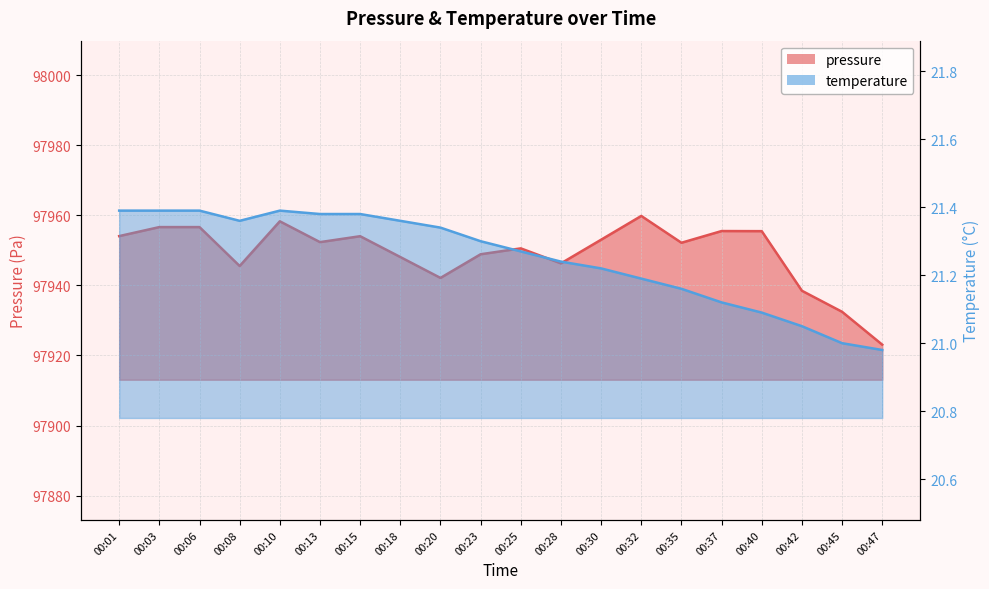

How many values in the pressure series exceed 97952?

11